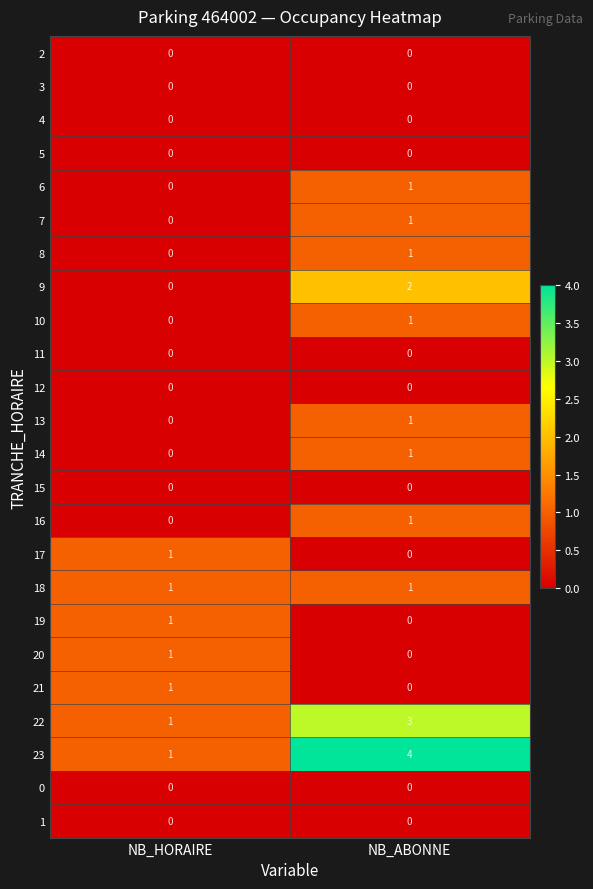

Which series has the largest total across all categories?

23